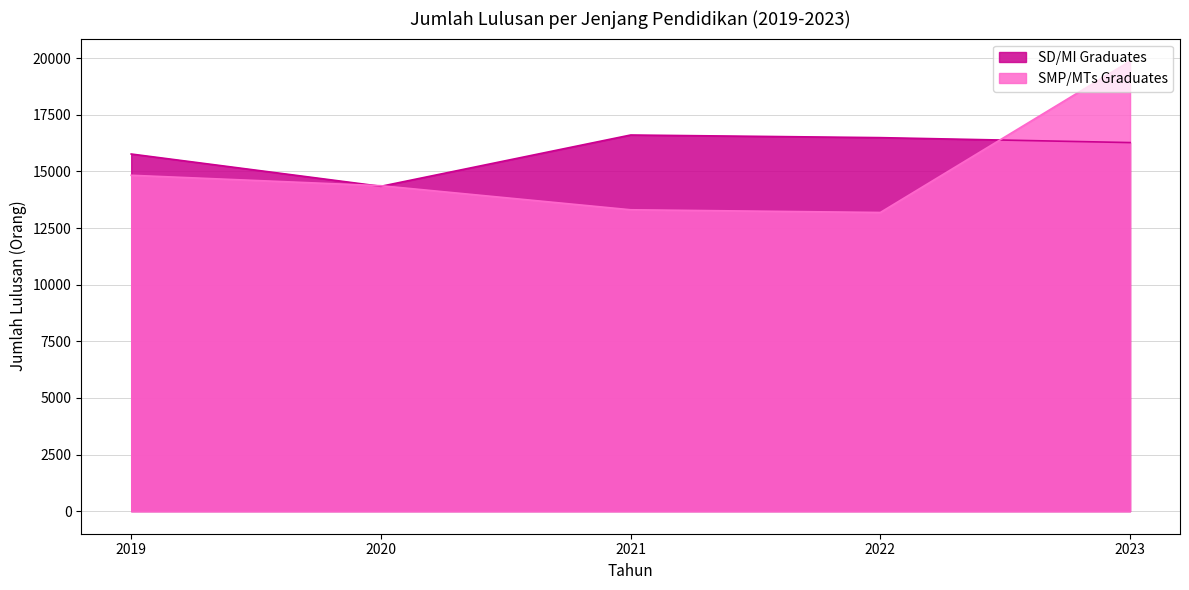

Reading left to right, extract all data points from this chart.

SD/MI Graduates: 15771	14345	16610	16494	16276
SMP/MTs Graduates: 14832	14371	13309	13190	19874